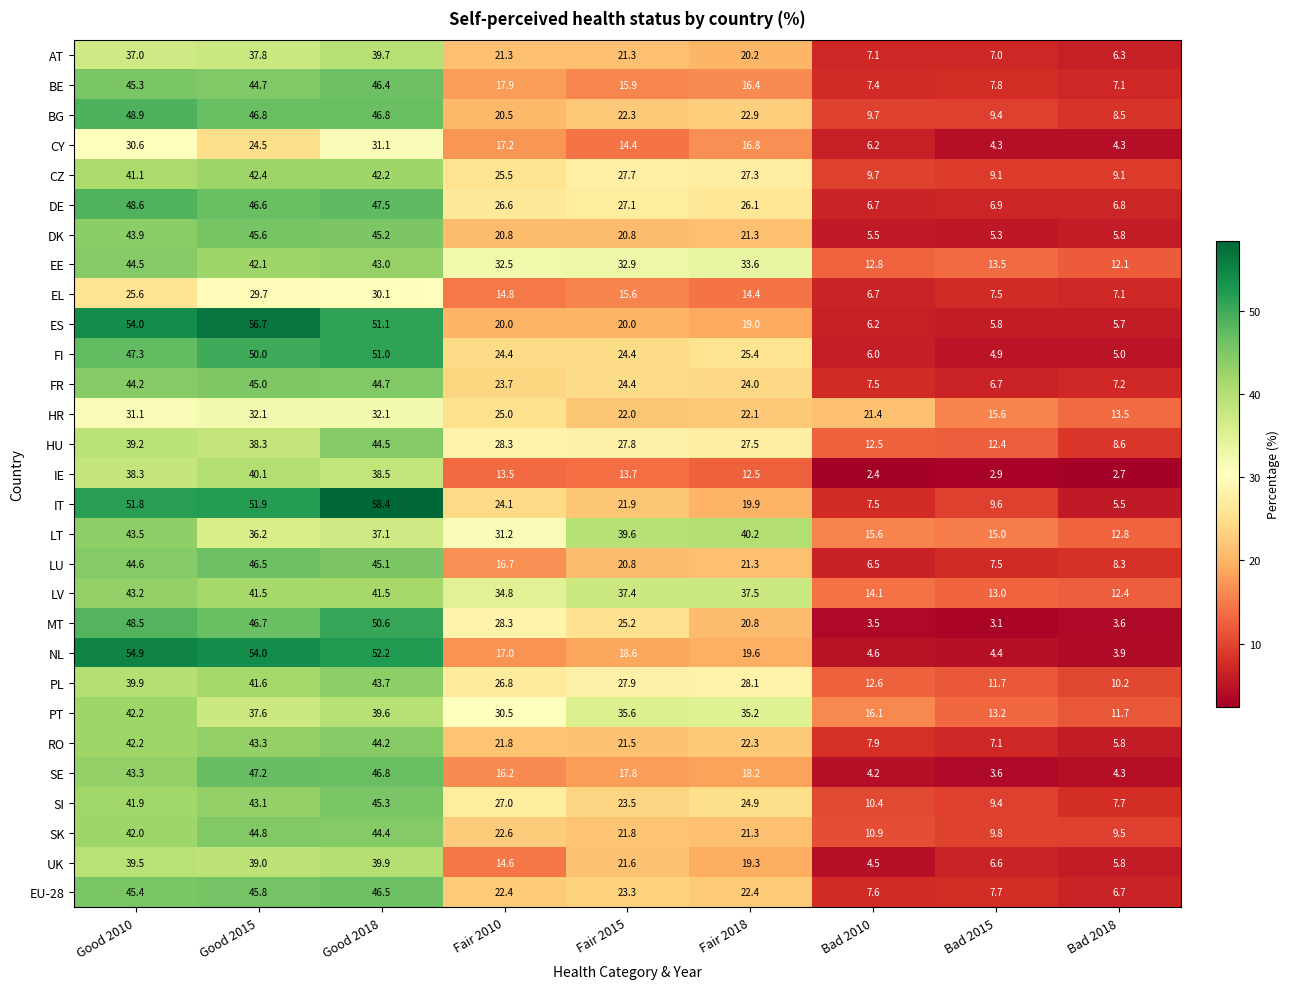

Read the AT value at Fair 2018.

20.2